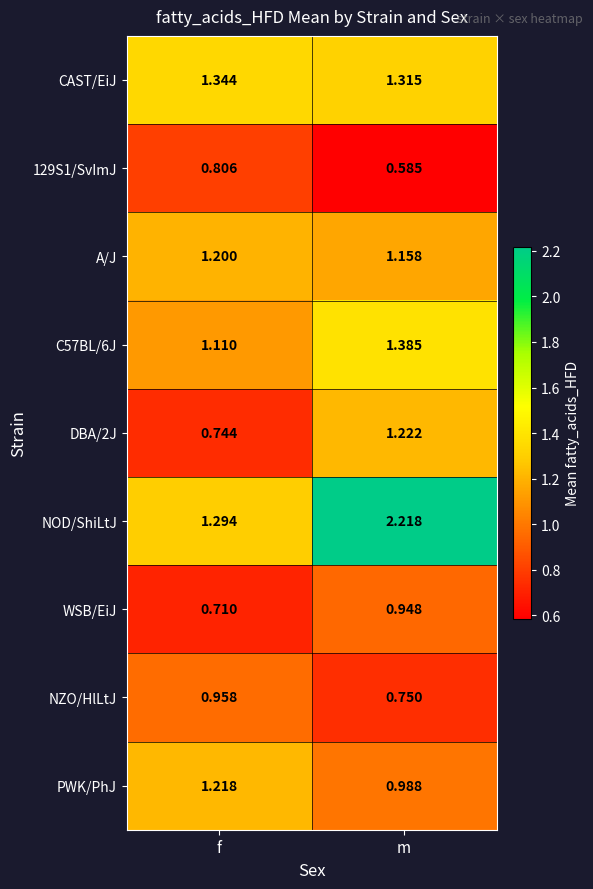

List the labels in order of C57BL/6J value, smallest first.

f, m